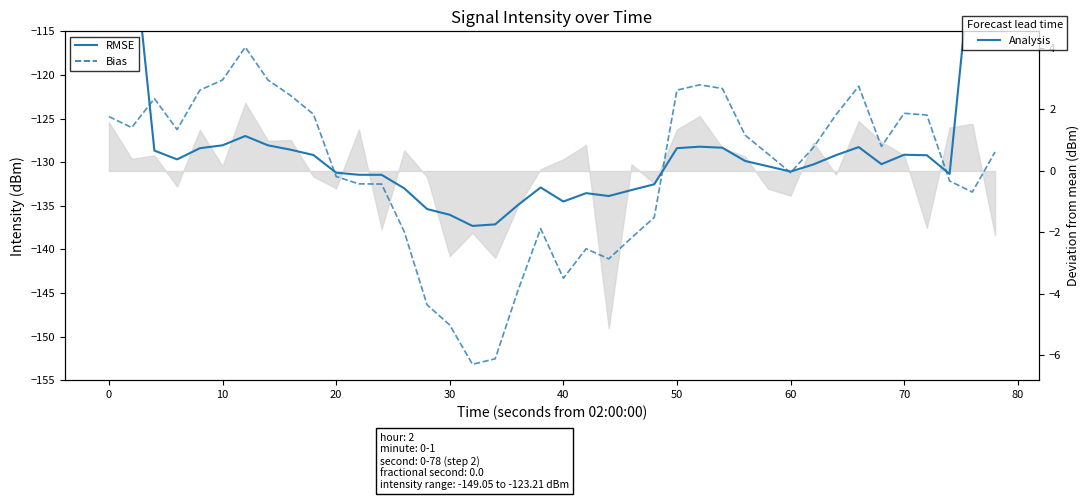

Reading left to right, extract all data points from this chart.

RMSE (smoothed intensity): -76.9	-103.4	-128.7	-129.7	-128.4	-128.1	-127.0	-128.1	-128.6	-129.2	-131.2	-131.4	-131.5	-133.0	-135.4	-136.0	-137.3	-137.1	-134.9	-132.9	-134.5	-133.6	-133.9	-133.2	-132.5	-128.4	-128.2	-128.3	-129.9	-130.5	-131.1	-130.3	-129.2	-128.3	-130.2	-129.2	-129.2	-131.4	-105.5	-78.0
Bias (deviation from mean): 1.8	1.4	2.3	1.3	2.6	2.9	4.0	2.9	2.4	1.8	-0.2	-0.4	-0.4	-2.0	-4.4	-5.0	-6.3	-6.1	-3.9	-1.9	-3.5	-2.5	-2.9	-2.2	-1.5	2.6	2.8	2.7	1.2	0.5	-0.1	0.7	1.8	2.7	0.8	1.9	1.8	-0.3	-0.7	0.6